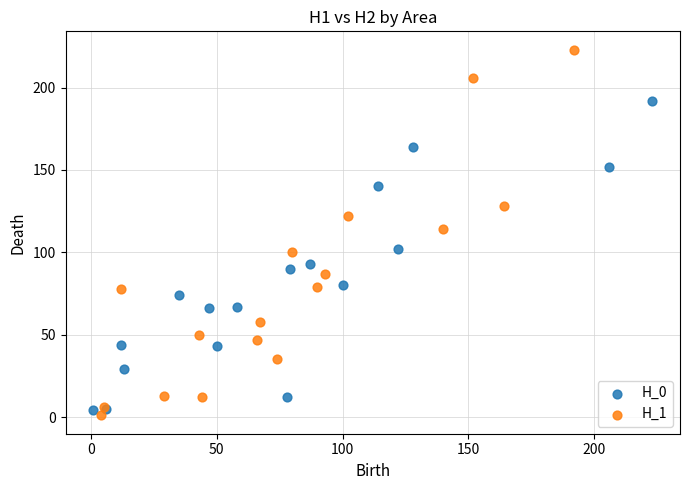

Which series contains the lowest Y value?

H_1